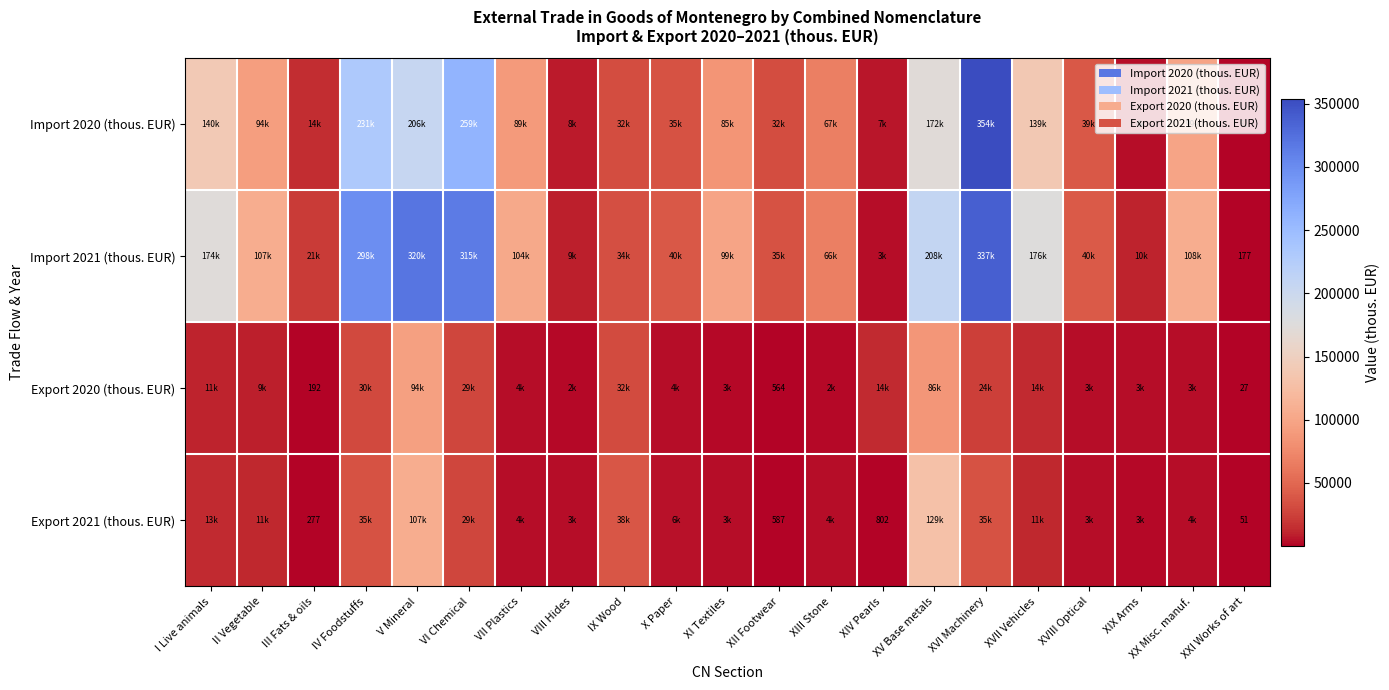

Read the Export 2020 (thous. EUR) value at XIII Stone.

2275.6